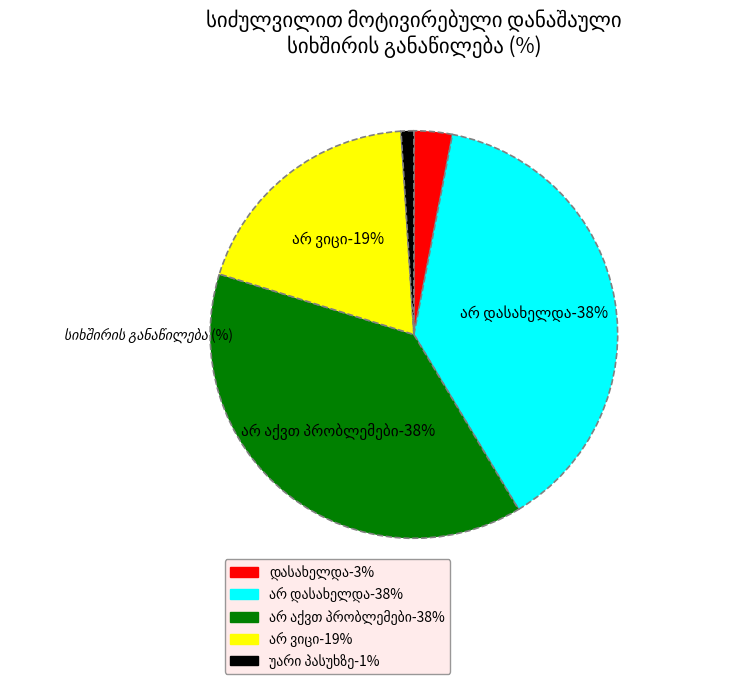

To the nearest percent, what is the difference between the largest and smallest slice percentages?

37%